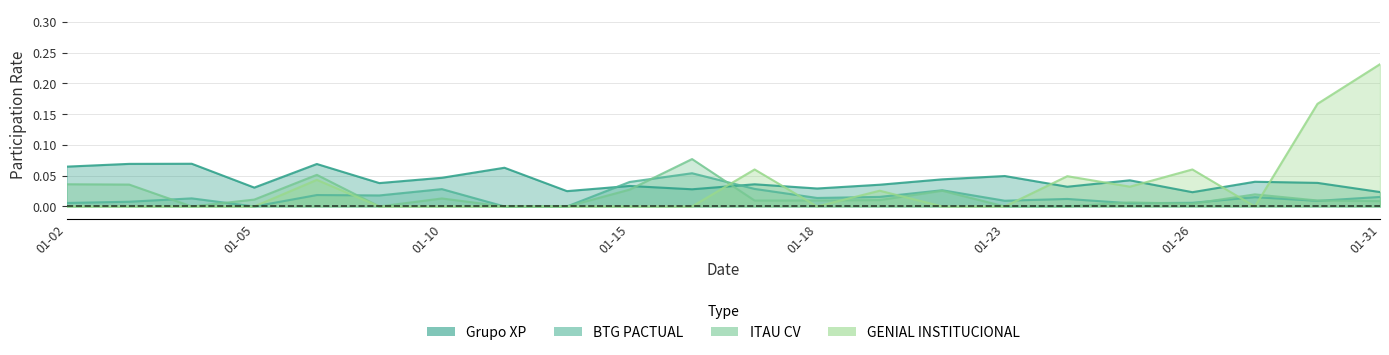

What is the sum of the Grupo XP values at 2024-01-22 and 2024-01-23?

0.1